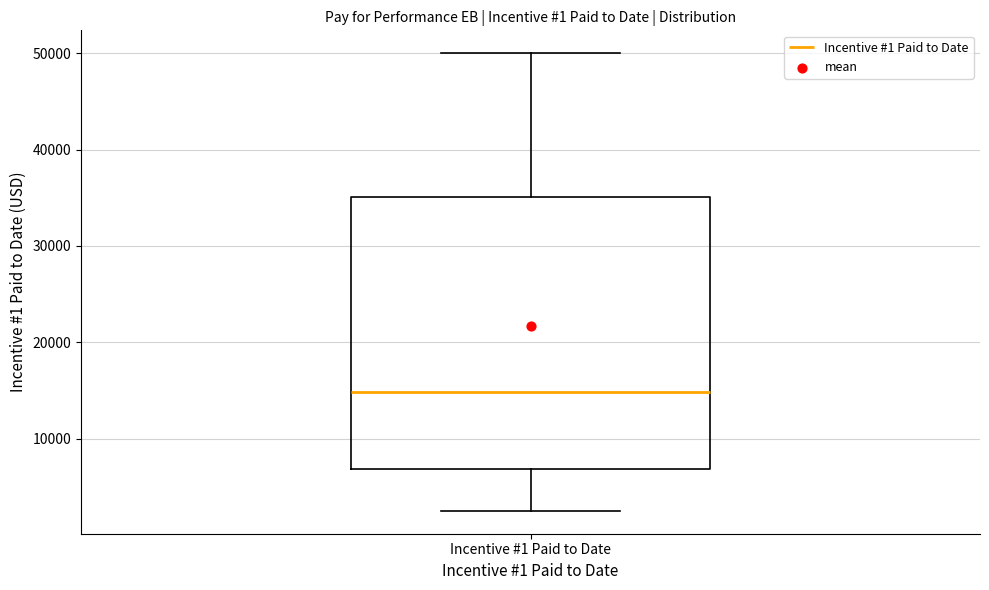

Transcribe this box plot: give where the median line is, the range the box spans, and where the two whiskers end, as read against the y-axis. The values are not printed on the chart, so give them approximately, as read against the axis.

median 15000, box 7000 to 35000, whiskers 3000 to 50000